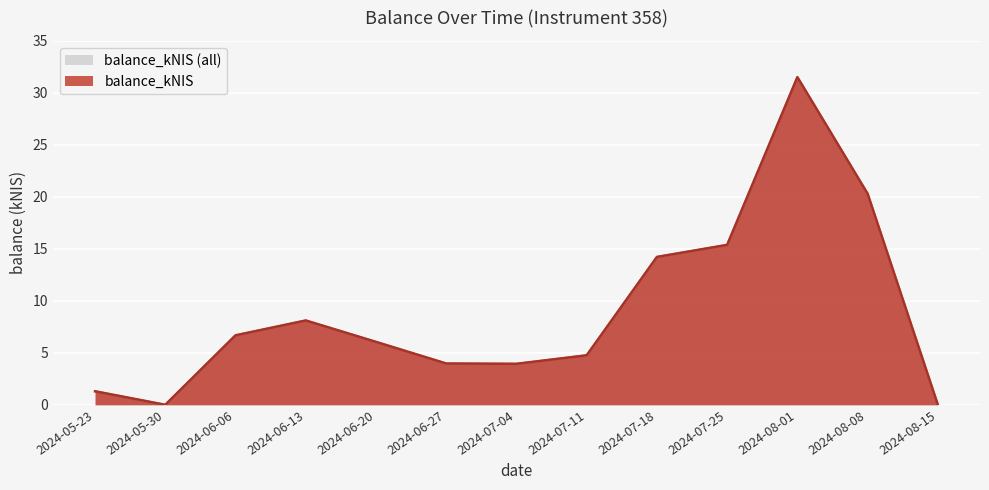

Reading left to right, transcribe all the data shown in this chart.

2024-05-23=1.3	2024-05-30=0.0	2024-06-06=6.7	2024-06-13=8.1	2024-06-20=6.0	2024-06-27=4.0	2024-07-04=3.9	2024-07-11=4.8	2024-07-18=14.2	2024-07-25=15.4	2024-08-01=31.5	2024-08-08=20.3	2024-08-15=0.0